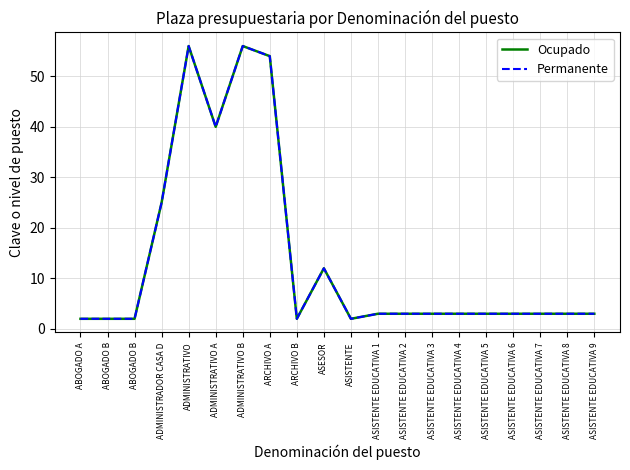

Does the chart have visible grid lines?

Yes